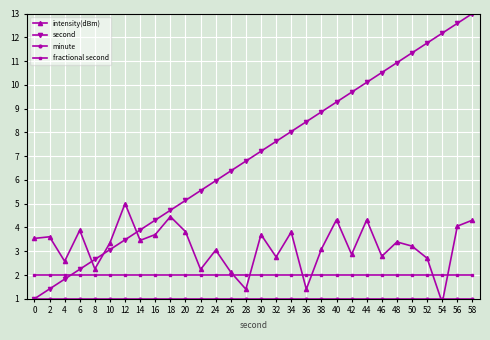

Between 56 and 38, which is larger?

56